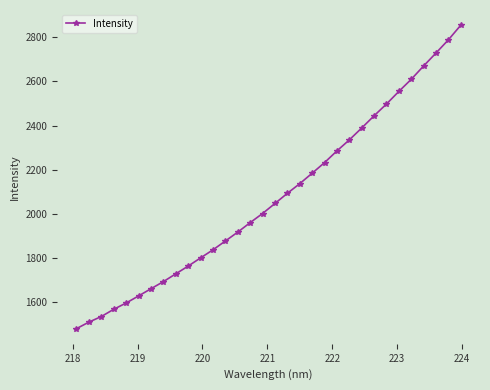

What is the value of the 20th point from the left?

2183.7